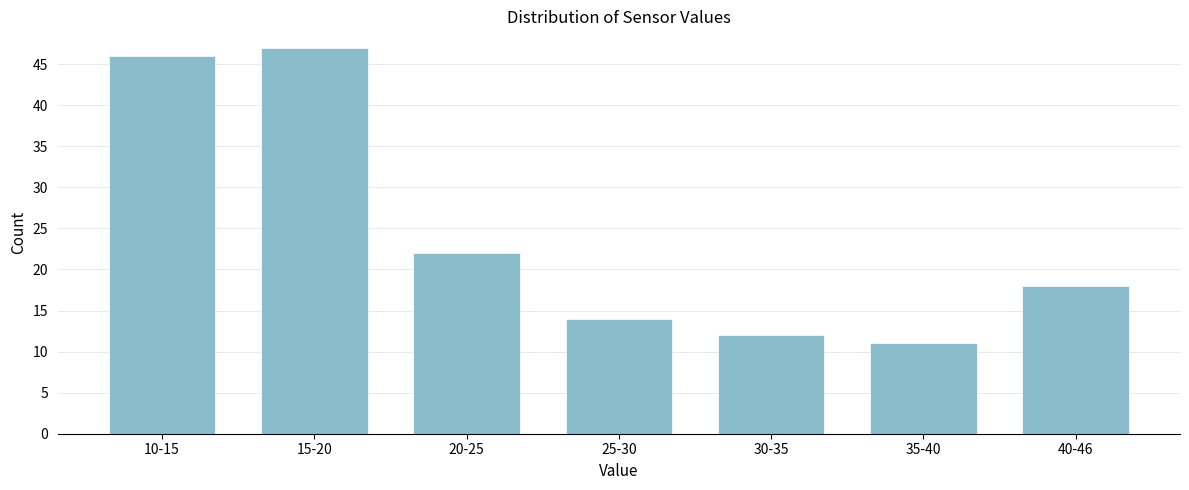

Reading right to left, what are all the values shown in this chart?

18	11	12	14	22	47	46